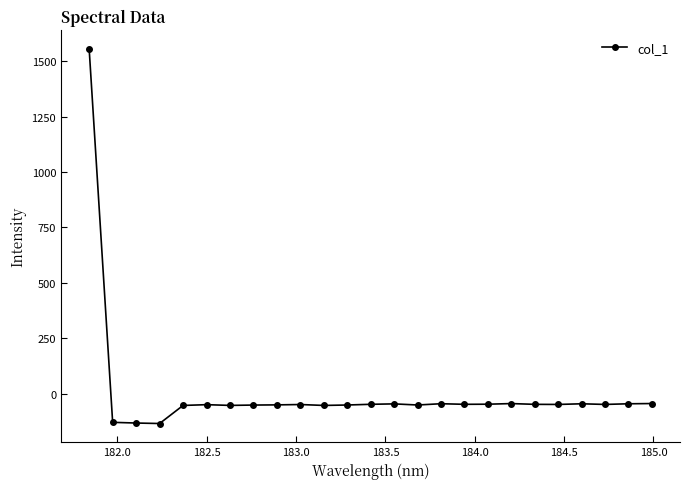

How many series are shown in this chart?

1